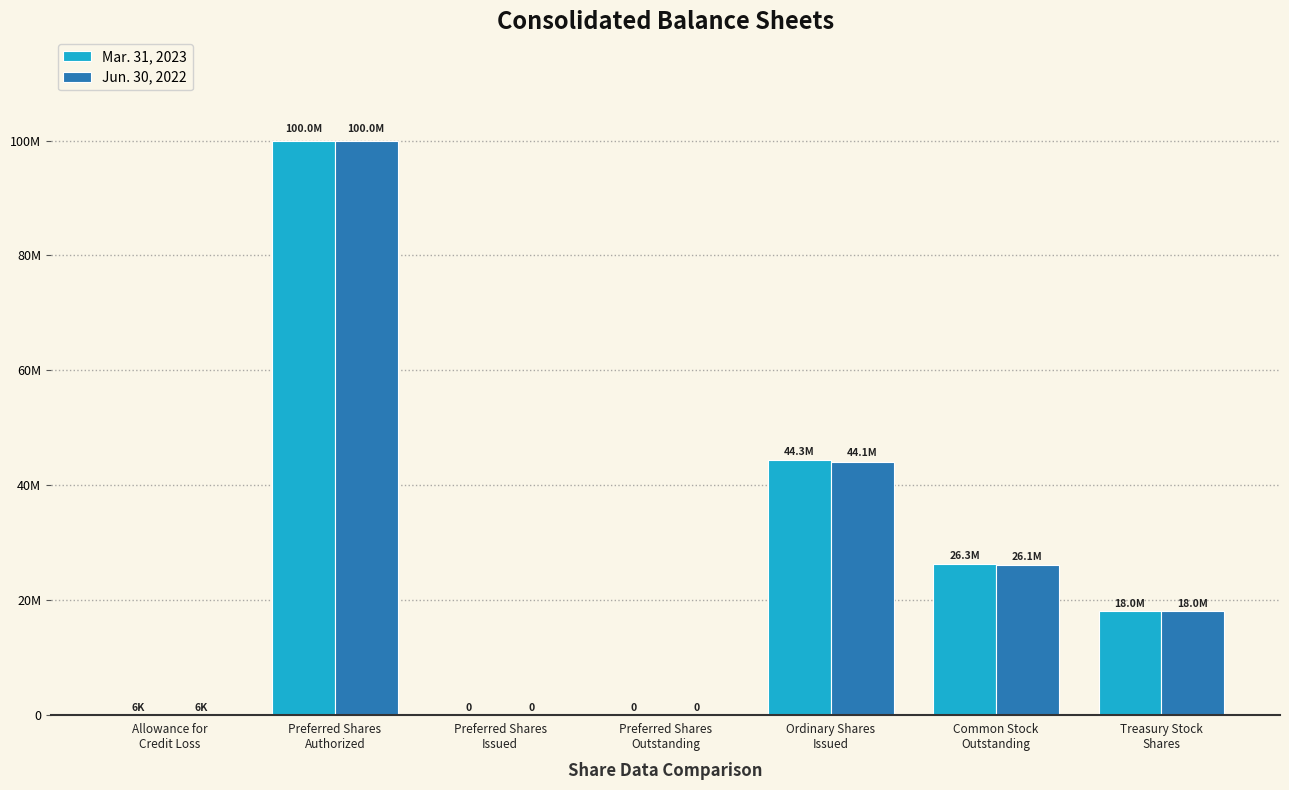

What is the difference between the maximum and minimum values in the Mar. 31, 2023 series?

100000000